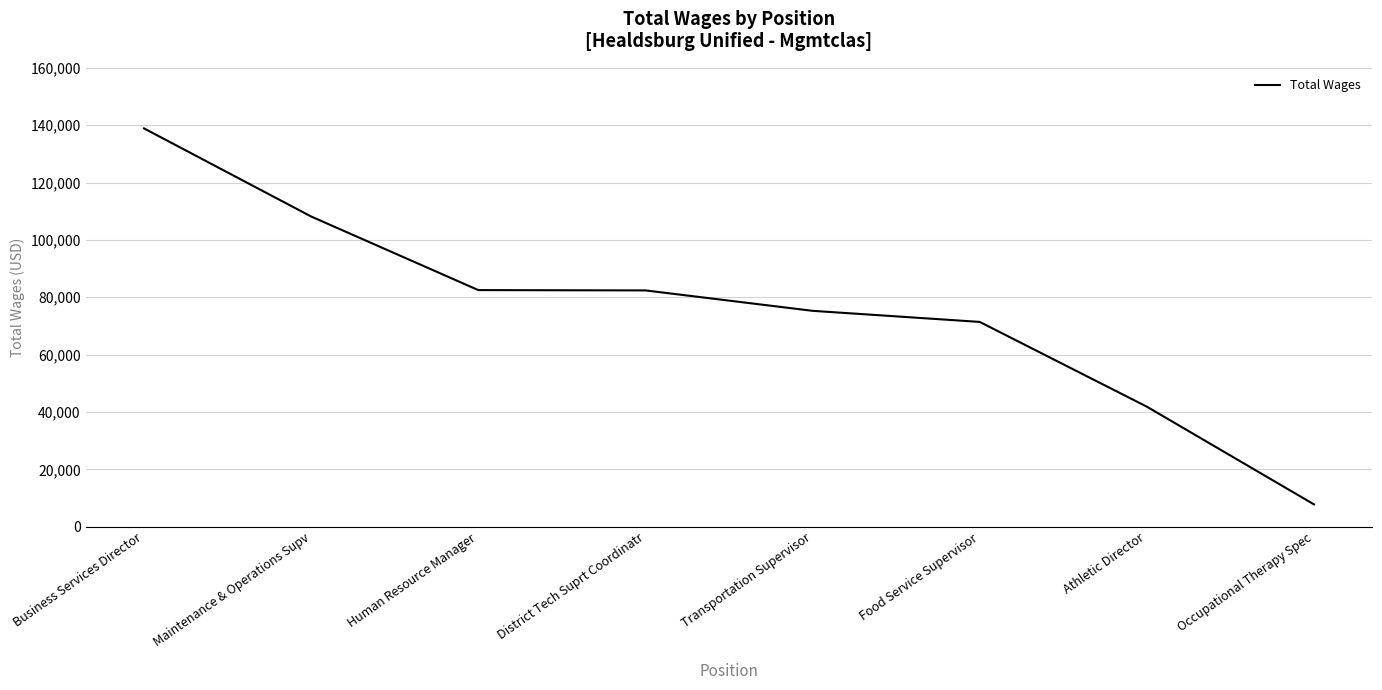

What is the sum of all values?

608240